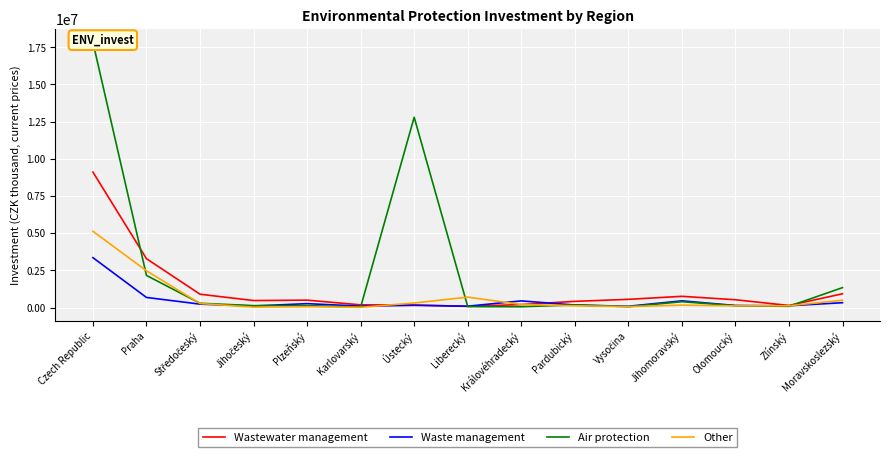

What value does the Air protection series have at Liberecký, to the nearest 100?

65500